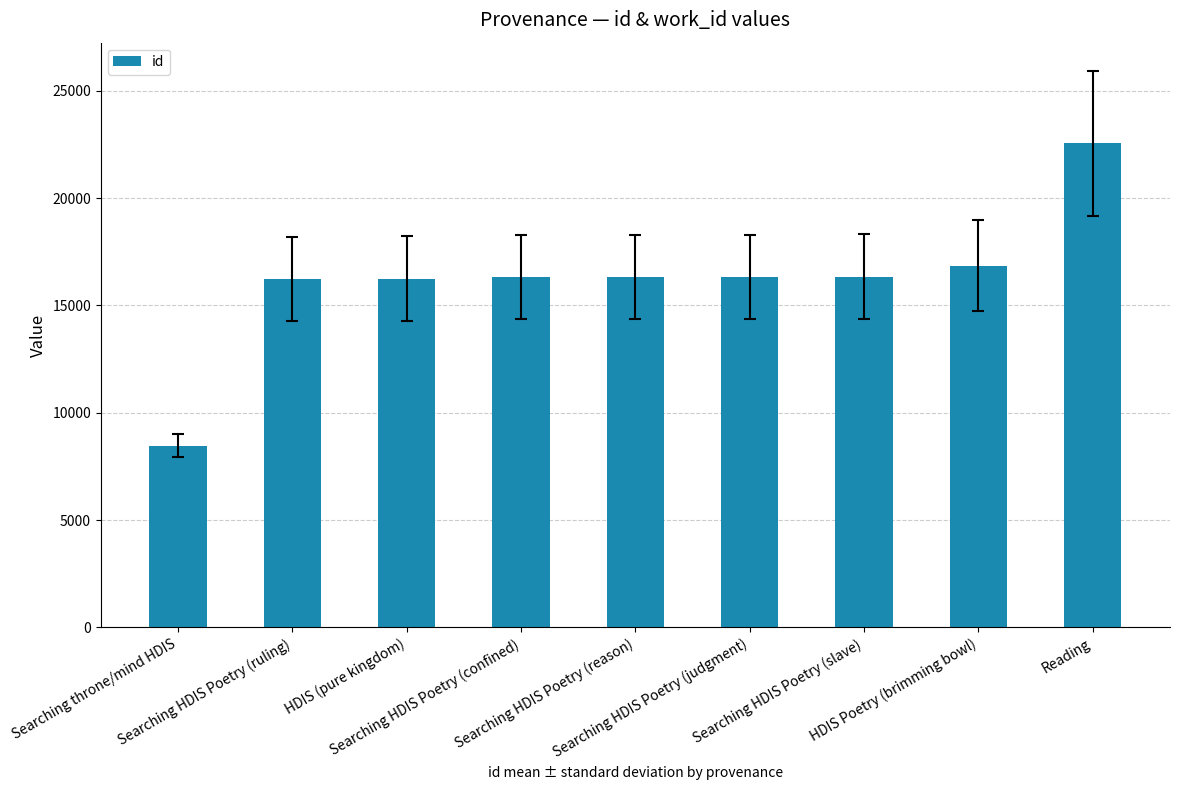

What is the difference between the values at HDIS (pure kingdom) and HDIS Poetry (brimming bowl)?

600